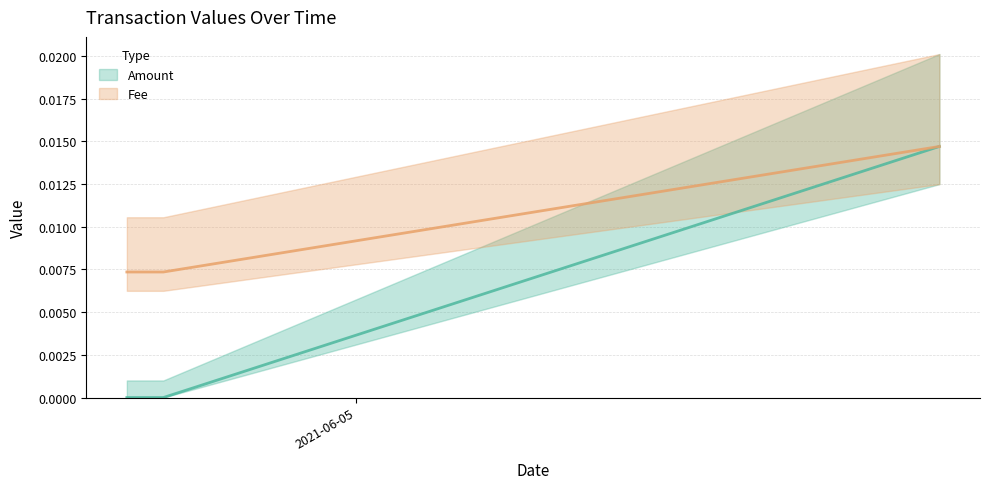

What are all the series names shown in the legend?

Amount, Fee